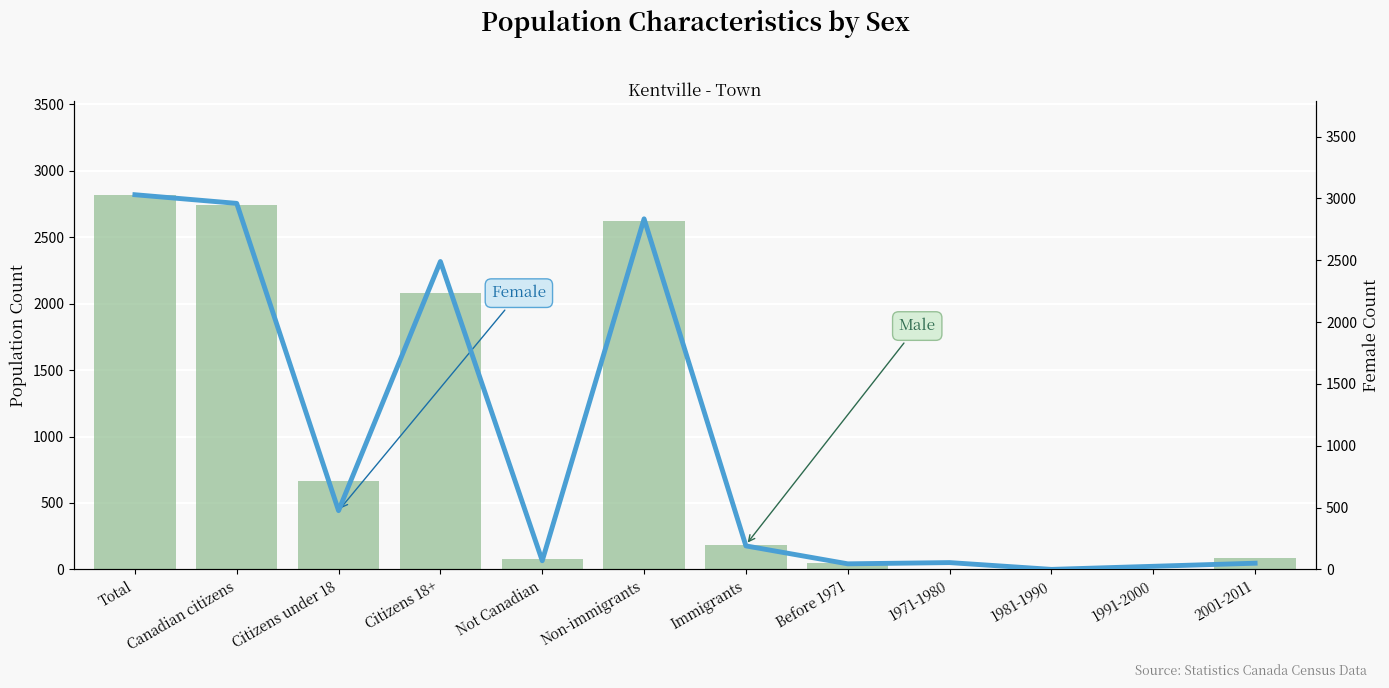

Between Canadian citizens and 2001-2011, which series saw the biggest shift?

Female